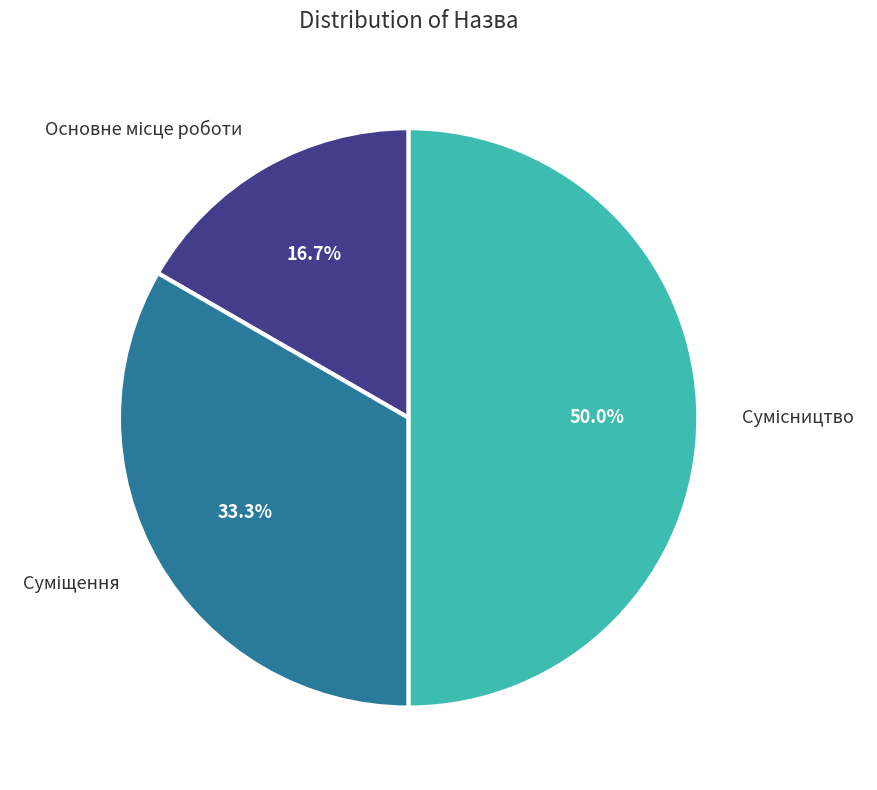

Rank the categories by value from lowest to highest.

Основне місце роботи, Суміщення, Сумісництво